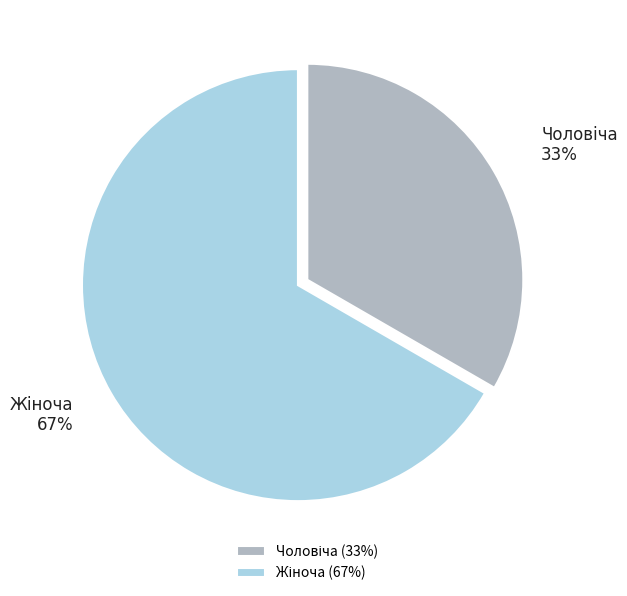

To the nearest percent, what is the average slice percentage?

50%